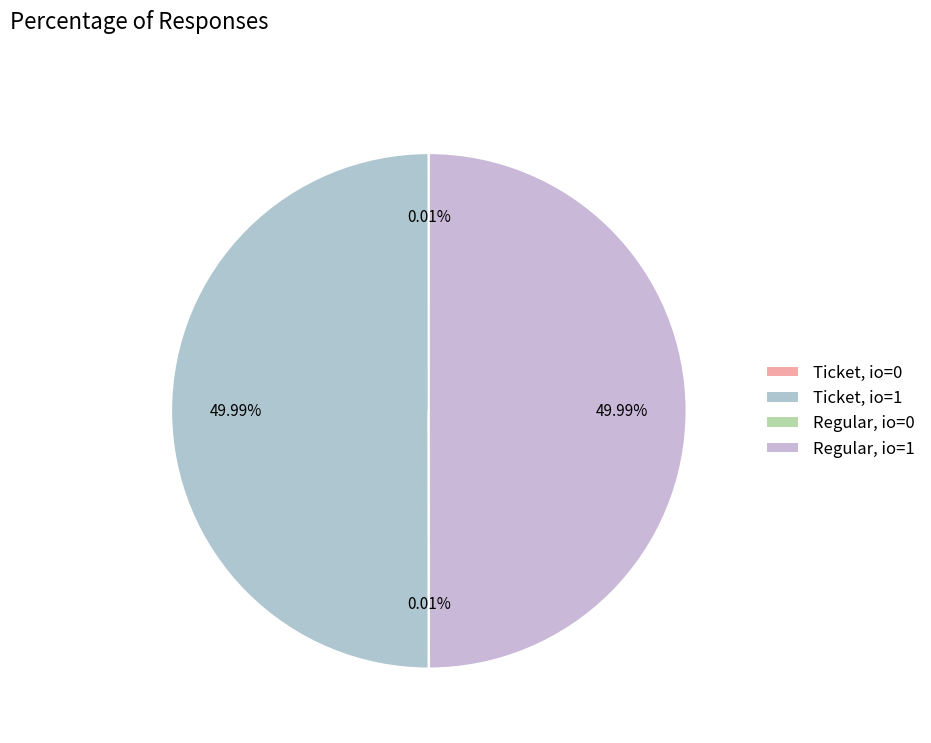

To the nearest percent, what is the average slice percentage?

25%